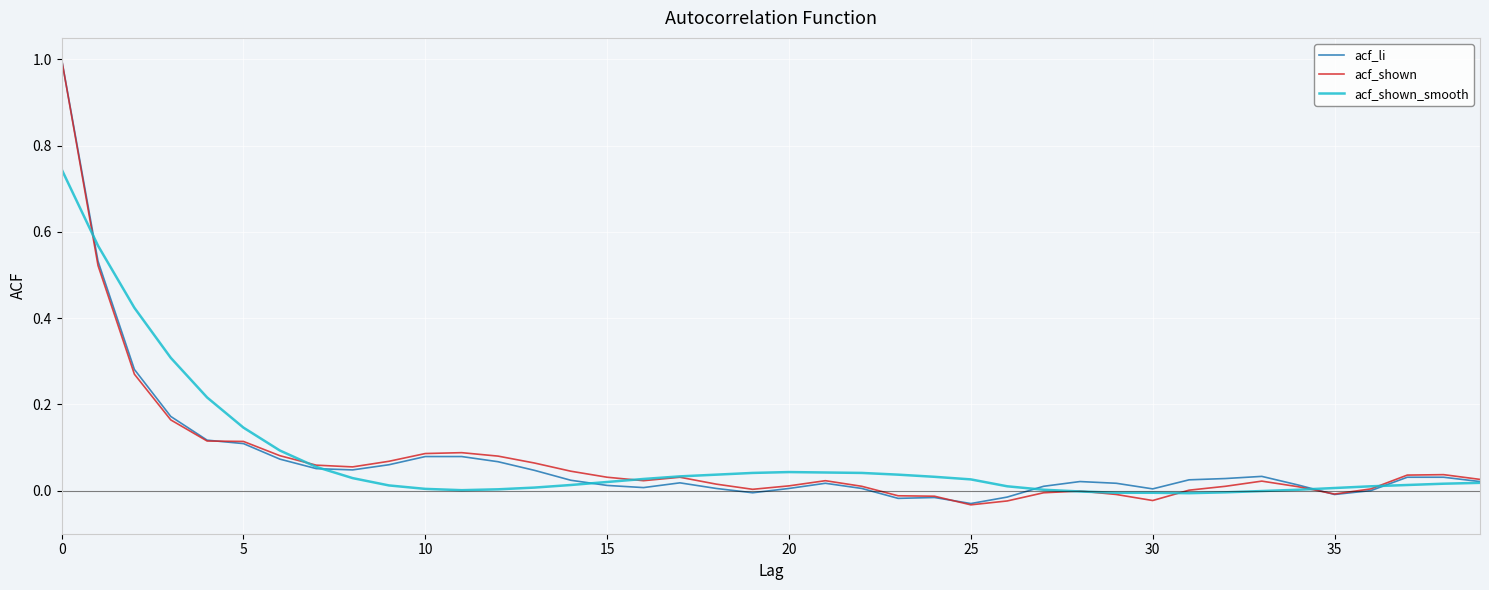

What is the label of the 10th point from the right?

30